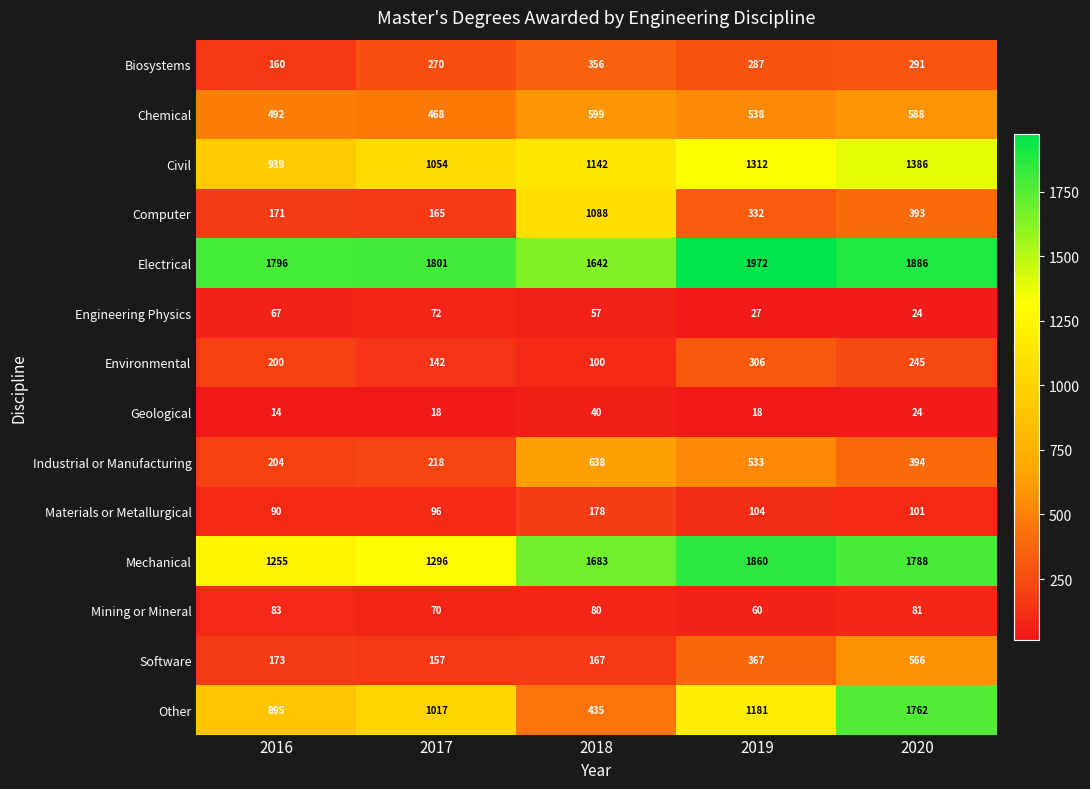

Which series has the largest range (max minus min)?

Other